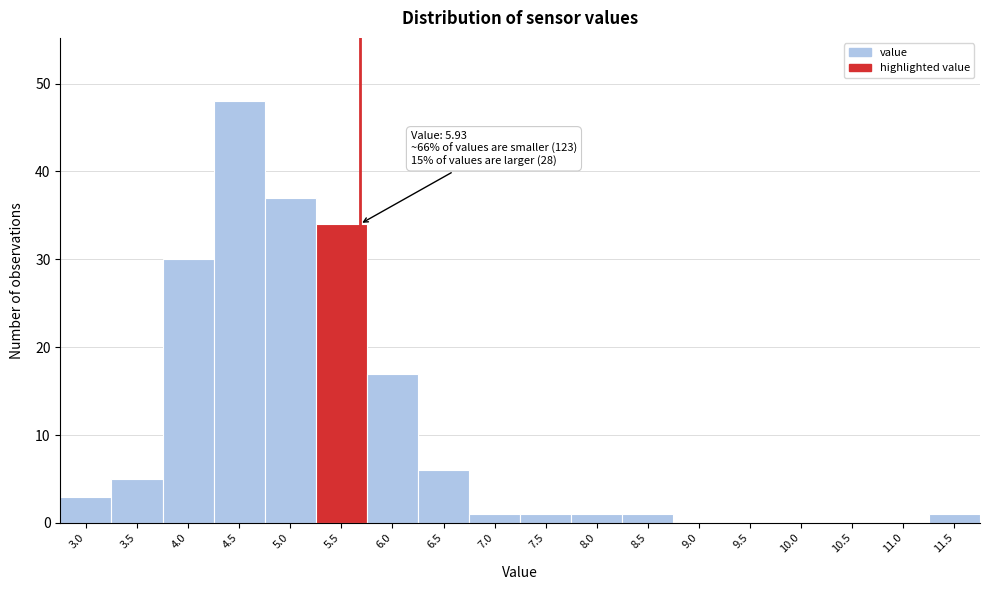

Reading left to right, transcribe all the data shown in this chart.

3.0=3	3.5=5	4.0=30	4.5=48	5.0=37	5.5=34	6.0=17	6.5=6	7.0=1	7.5=1	8.0=1	8.5=1	9.0=0	9.5=0	10.0=0	10.5=0	11.0=0	11.5=1